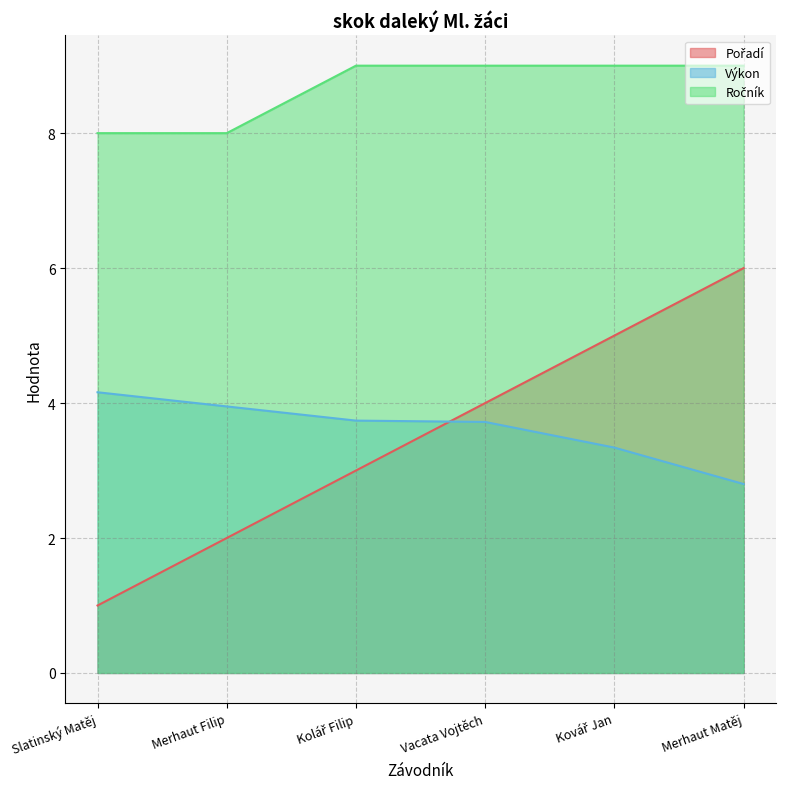

True or false: Ročník has more than 2 points higher than both neighbors.

False